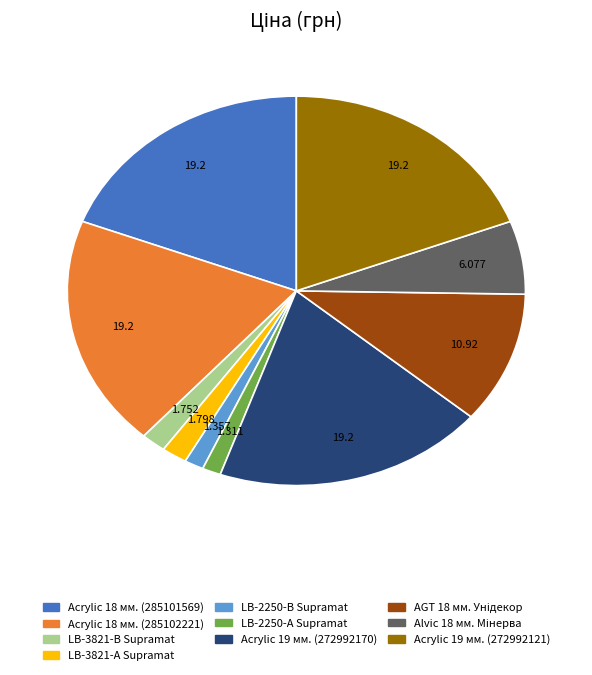

Is there any slice that represents more than half of the pie?

No